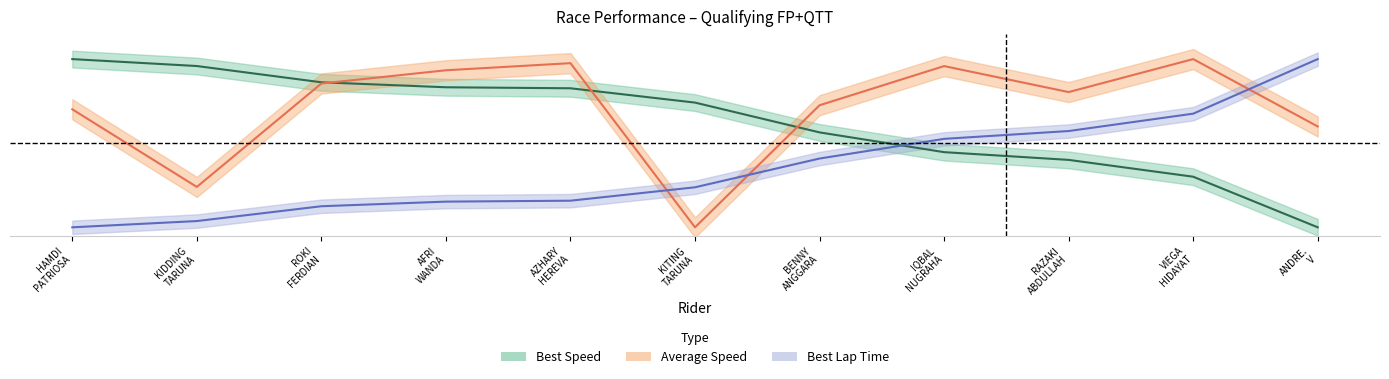

The value of Best Speed at KIDDING TARUNA is 126.3. True or false?

False